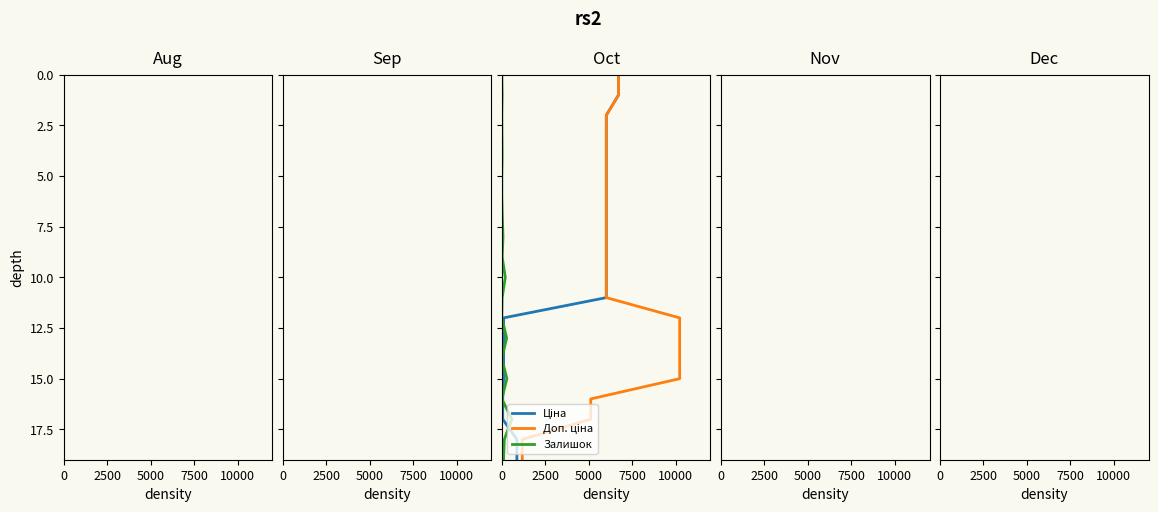

How many data points does each series have?

20